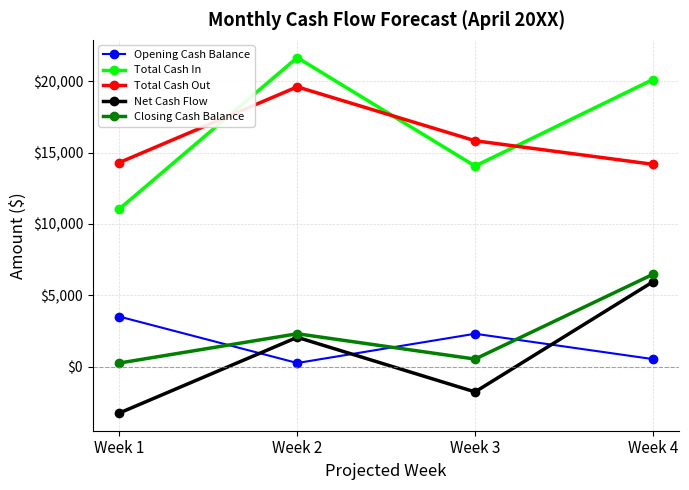

How many distinct data groups are displayed?

5